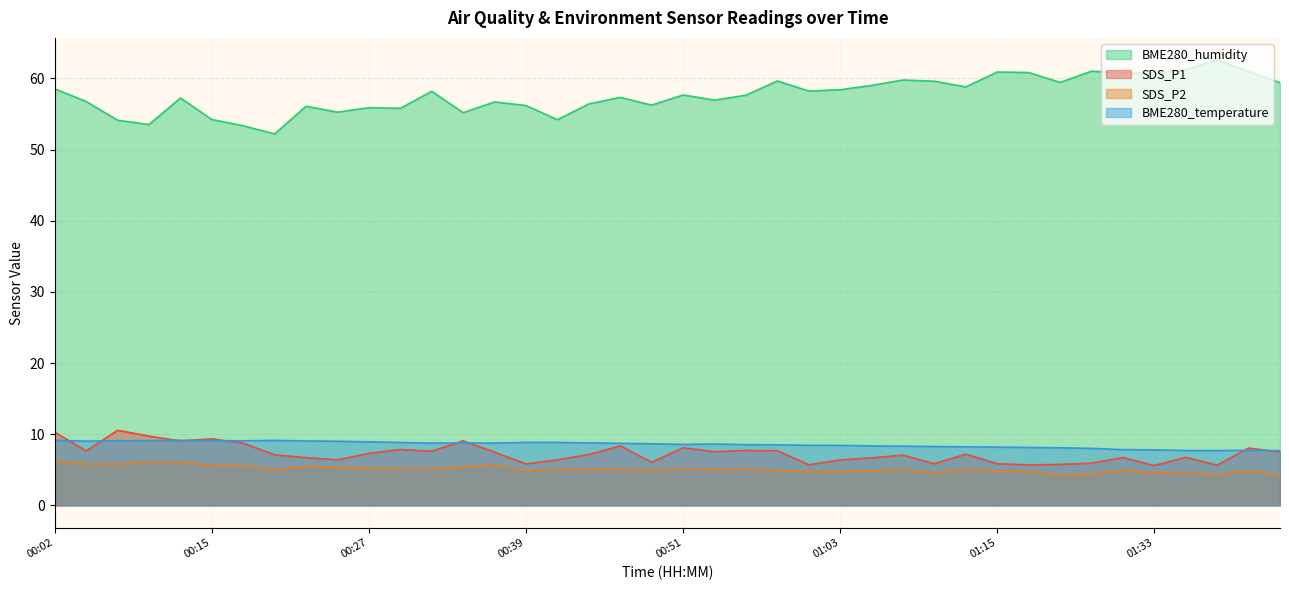

In BME280_humidity, how many points are higher than both neighbors (excluding endpoints)?

12